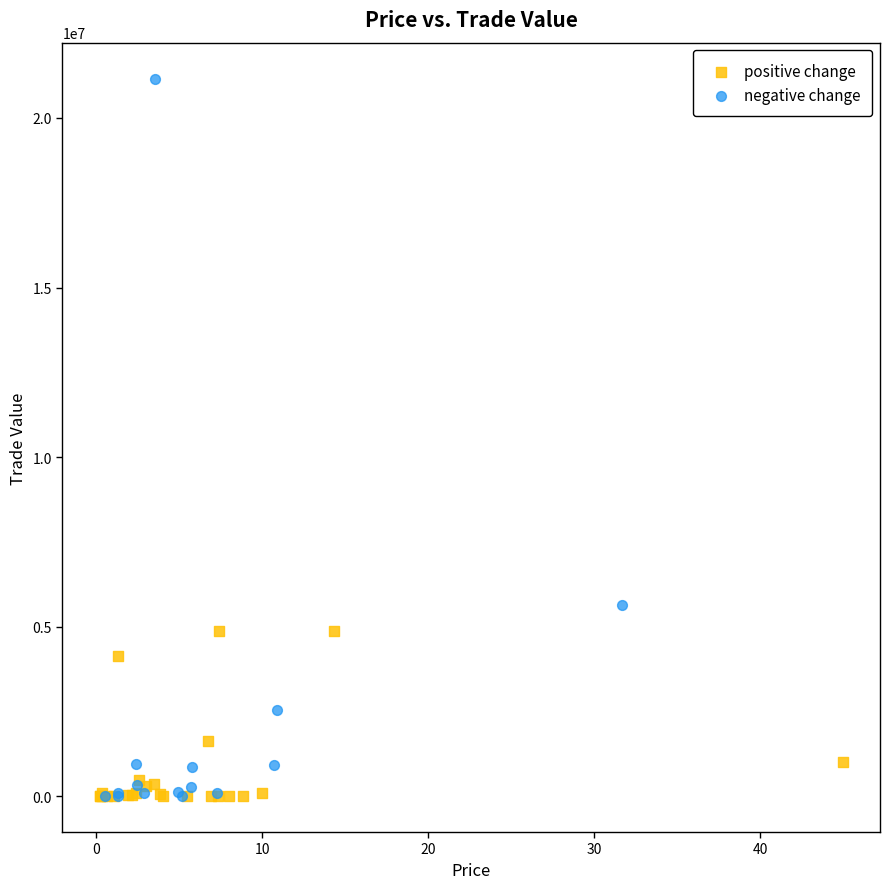

Which series has the widest spread of Y values?

negative change